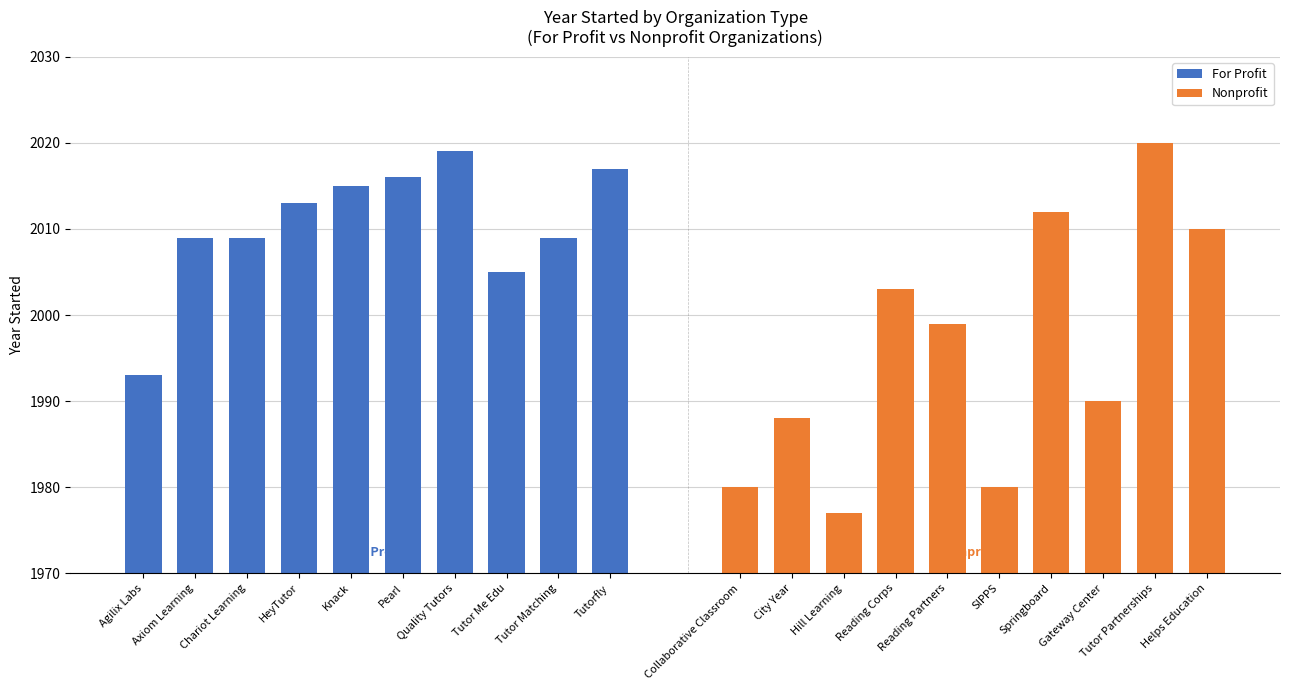

What is the average value of the For Profit series?

2010